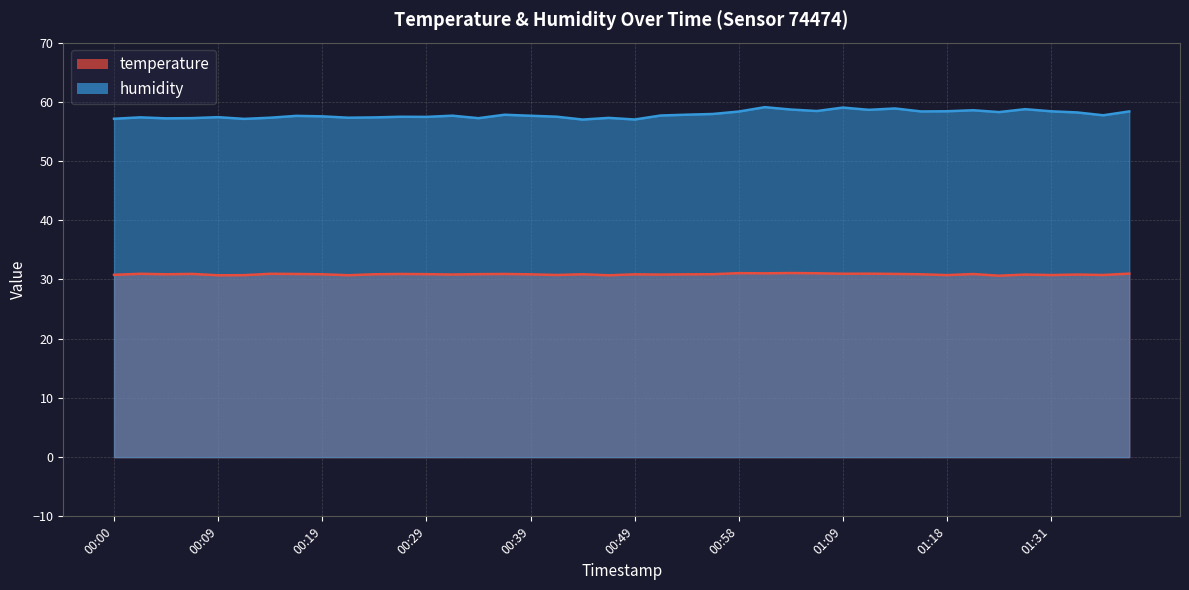

True or false: humidity and temperature intersect in this chart.

False